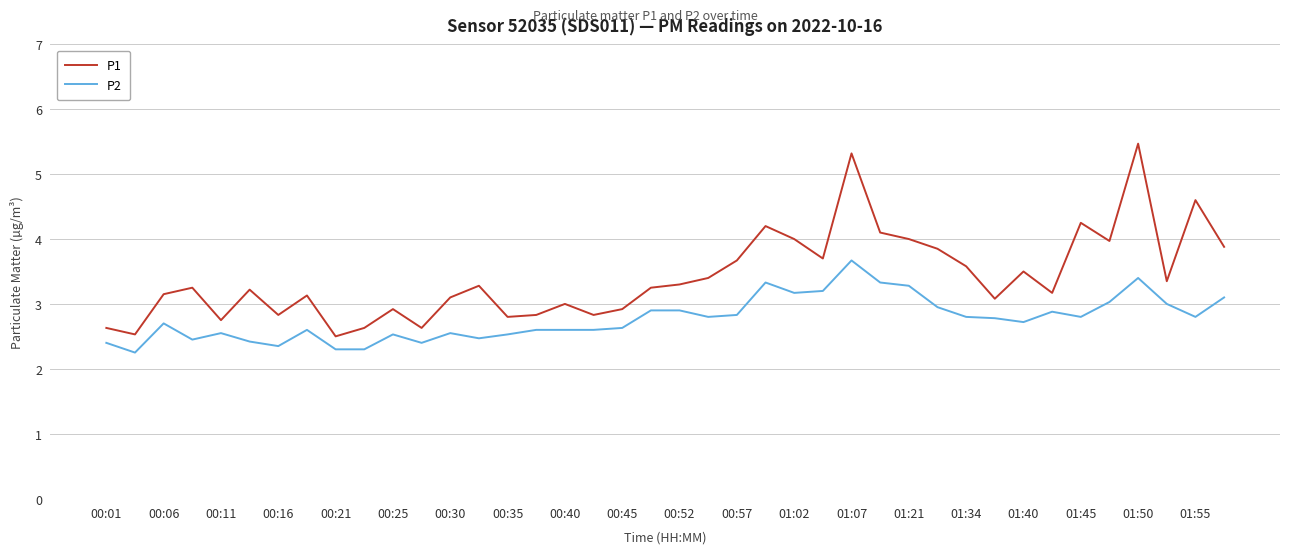

What is the greatest value displayed?

5.5